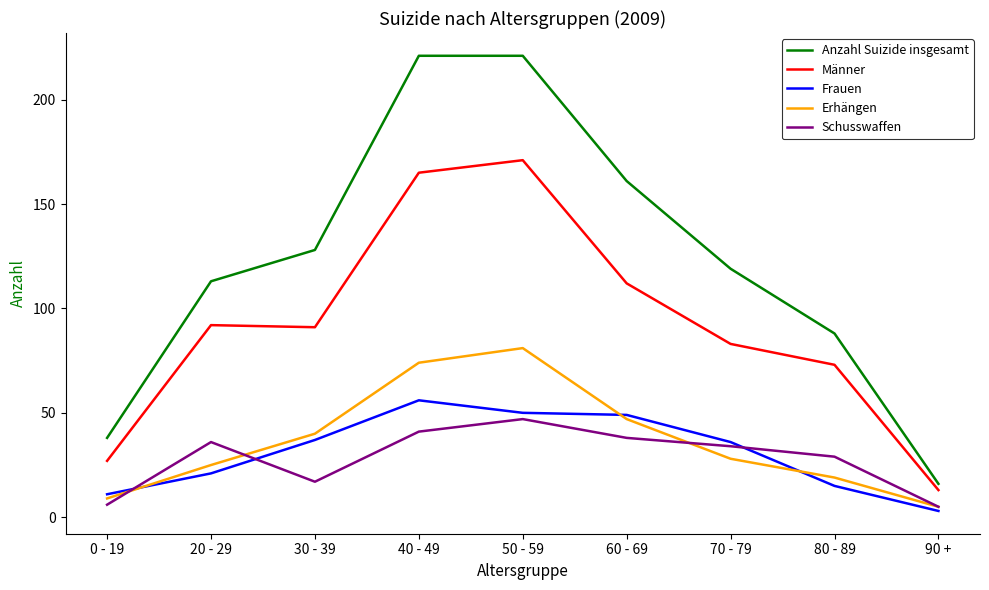

Count the number of data series in this chart.

5